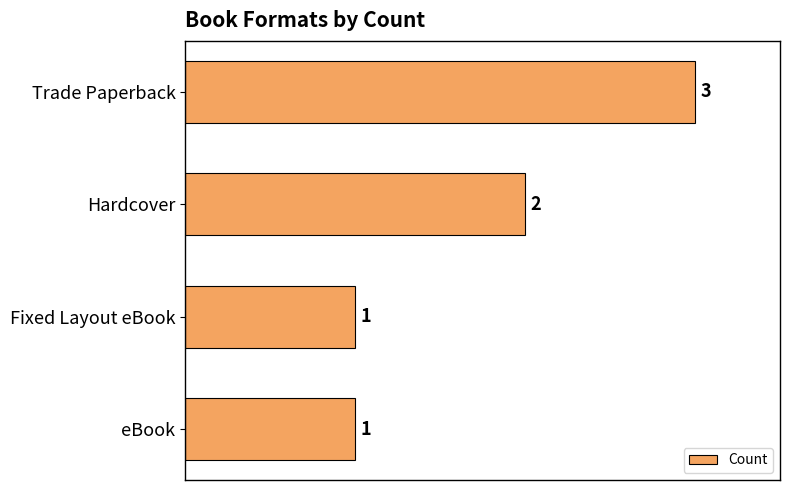

What is the greatest value displayed?

3